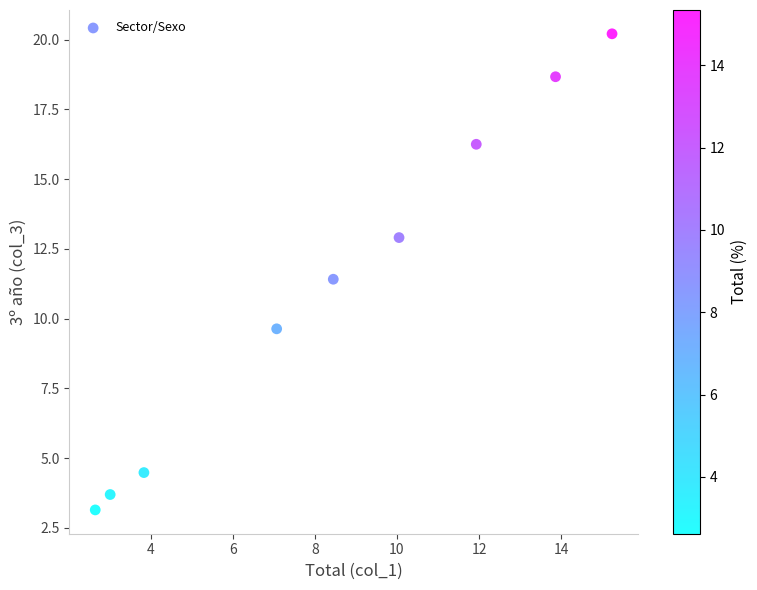

What is the average Y value?

11.2